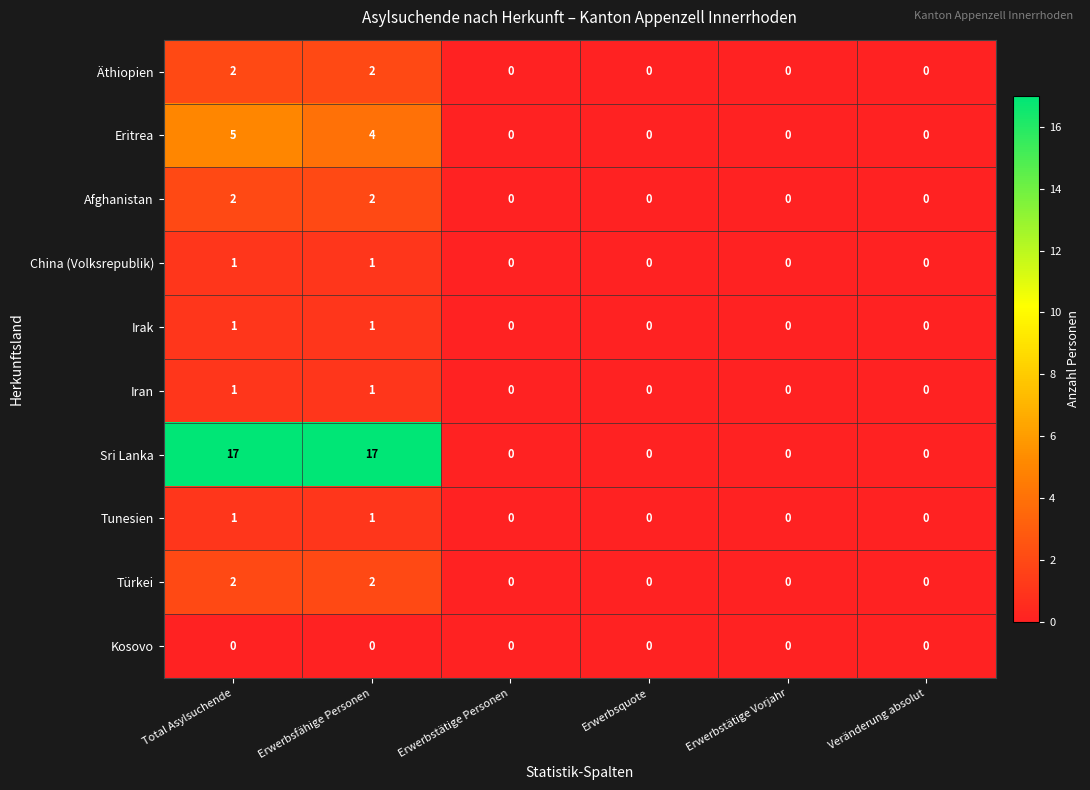

Which series changed the most between Total Asylsuchende and Erwerbsquote?

Sri Lanka